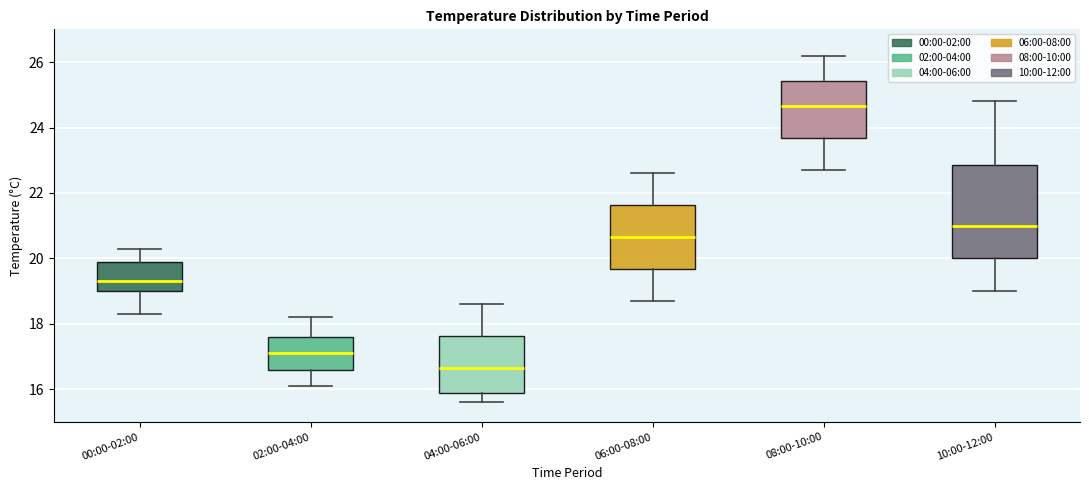

Reading left to right, read every box against the y-axis: the position of its median line, the range the box covers, and the ends of its whiskers. The values are not printed on the chart, so give them approximately, as read against the axis.

00:00-02:00: median 19.4, box 19.0 to 20.0, whiskers 18.4 to 20.4
02:00-04:00: median 17.2, box 16.6 to 17.6, whiskers 16.2 to 18.2
04:00-06:00: median 16.6, box 16.0 to 17.6, whiskers 15.6 to 18.6
06:00-08:00: median 20.6, box 19.6 to 21.6, whiskers 18.8 to 22.6
08:00-10:00: median 24.6, box 23.6 to 25.4, whiskers 22.8 to 26.2
10:00-12:00: median 21.0, box 20.0 to 22.8, whiskers 19.0 to 24.8